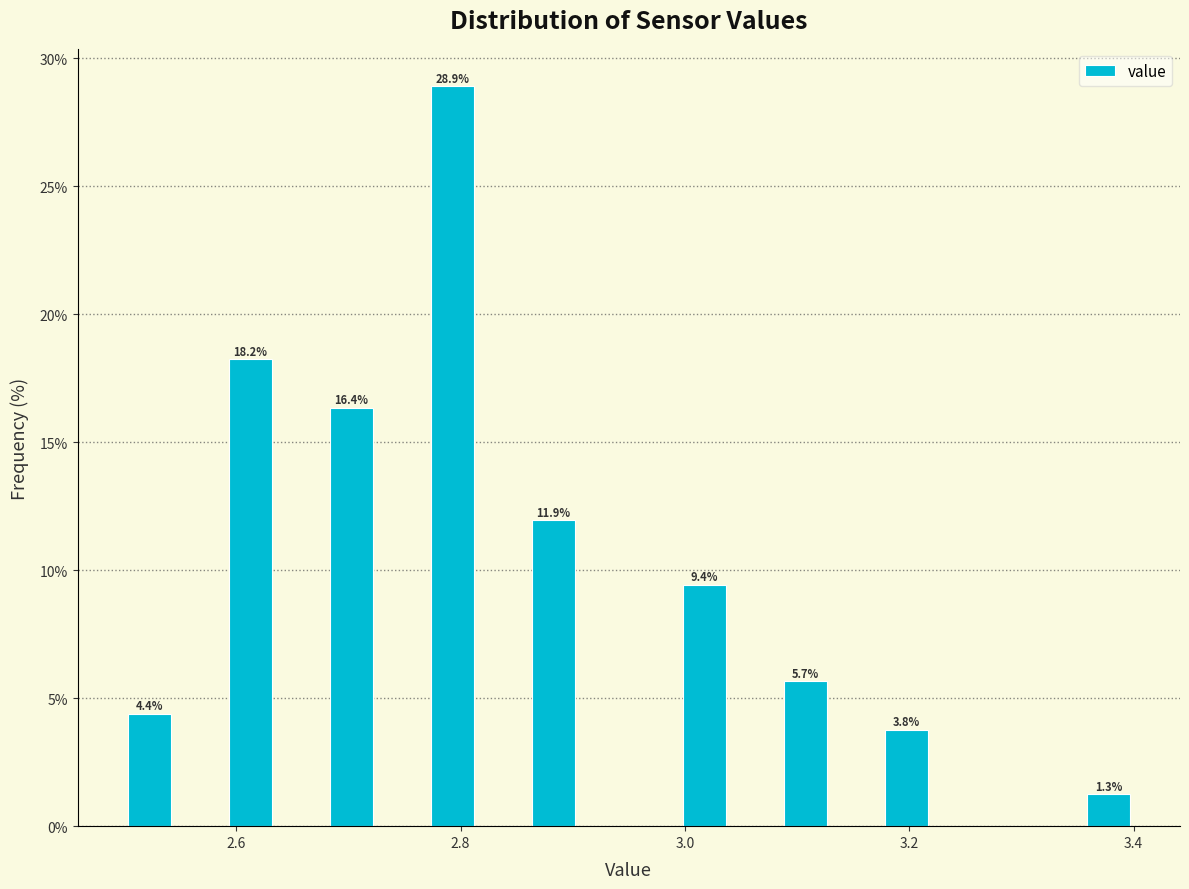

Around what value on the x-axis is the tallest bar? Give the approximate position of its centre, as read against the axis.

2.80